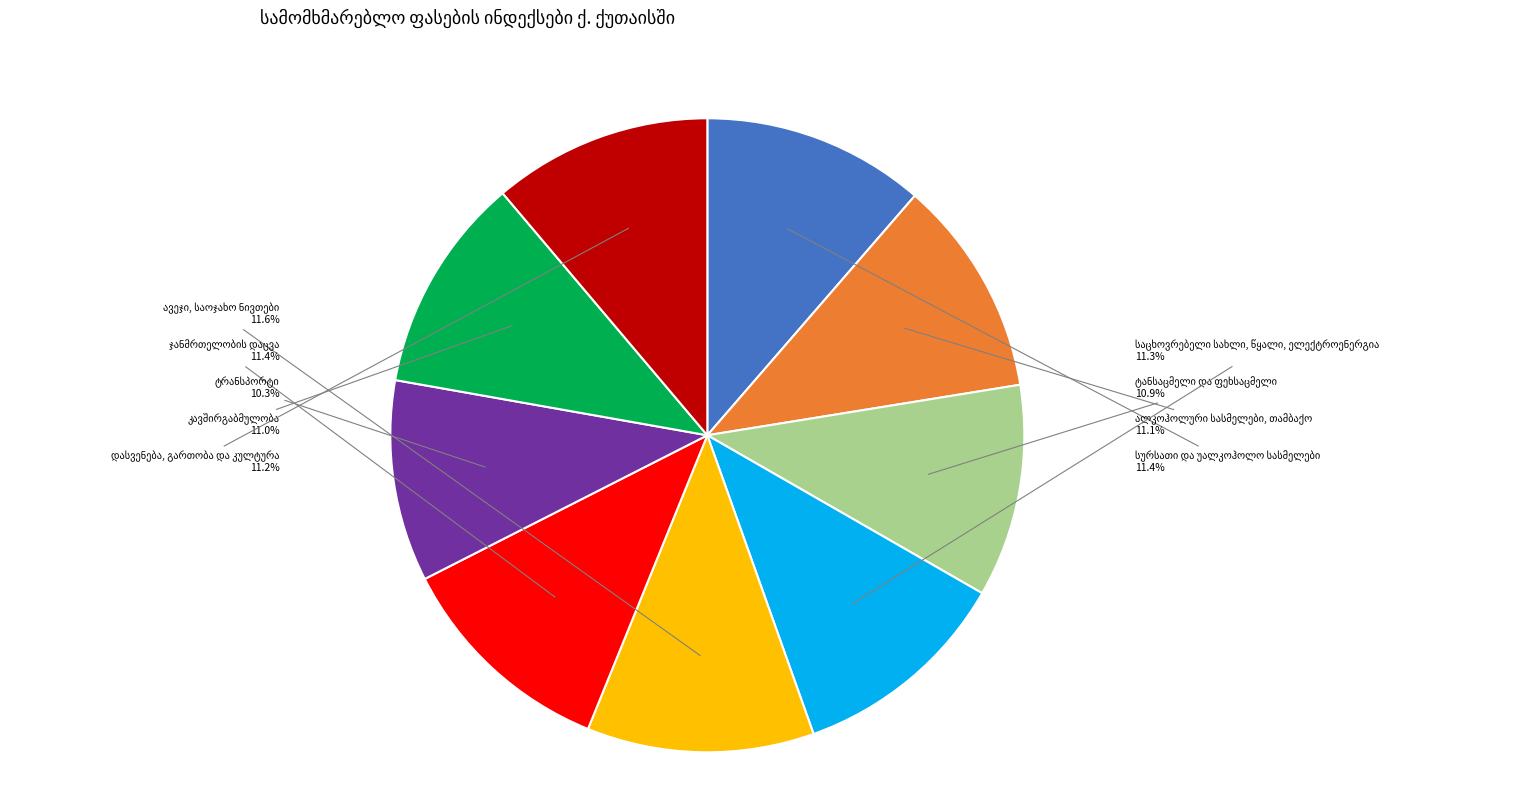

Is there a majority slice in this chart?

No